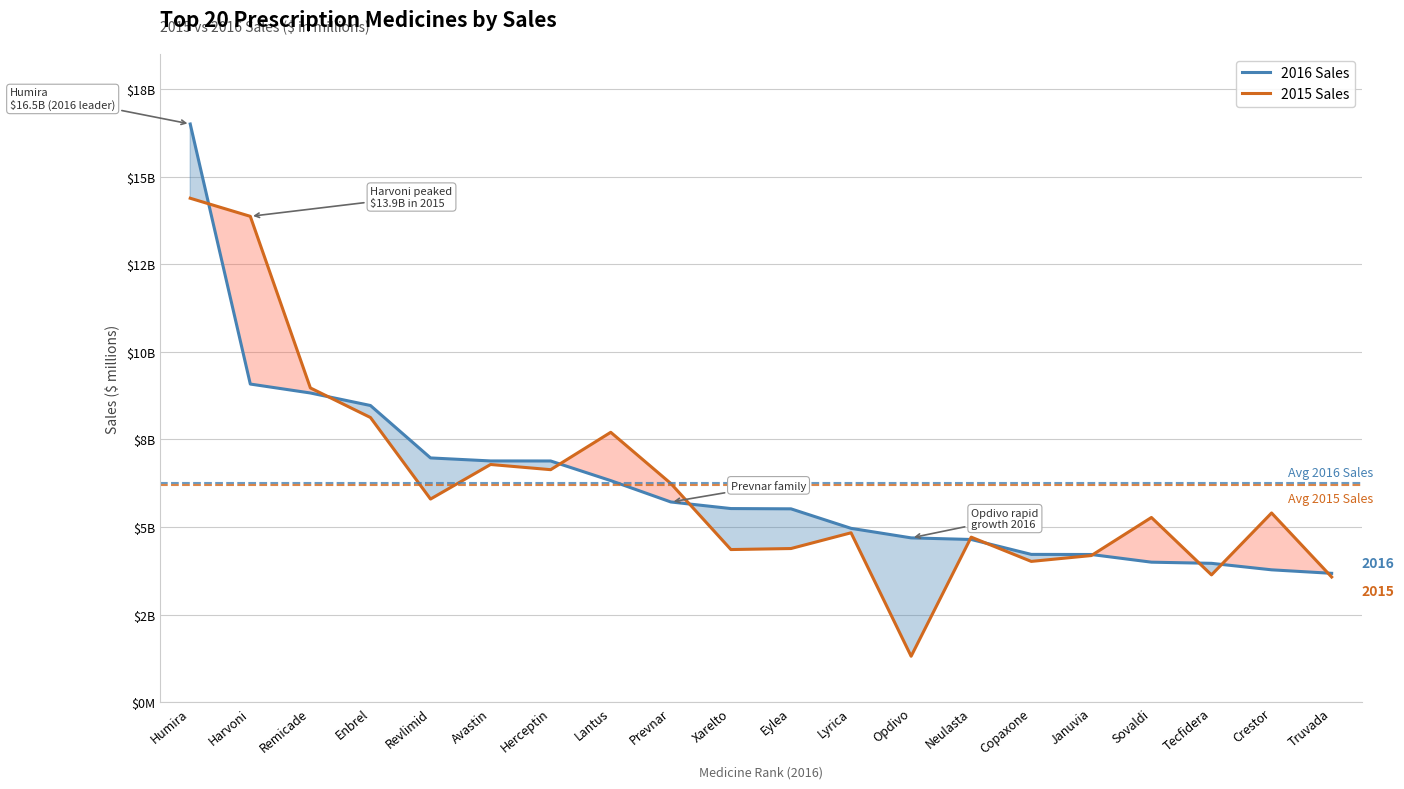

What position from the right is Januvia?

5